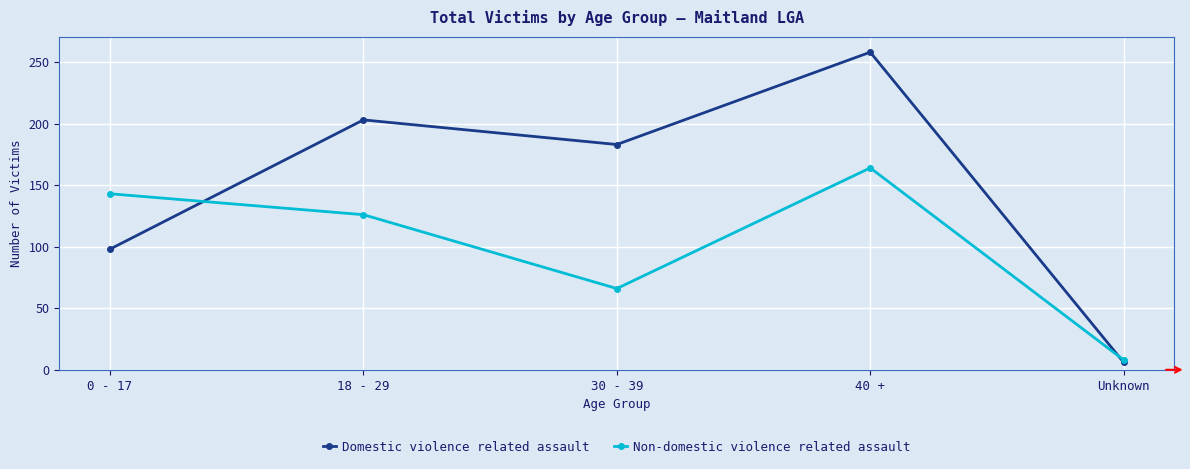

What is the minimum value shown in the chart?

6